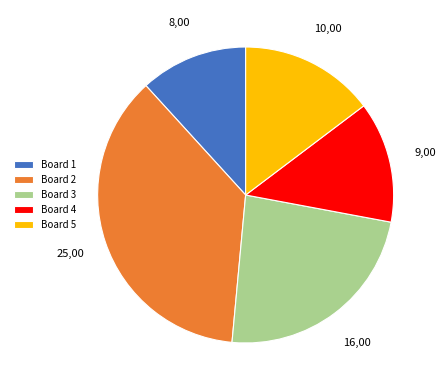

Is there any slice that represents more than half of the pie?

No